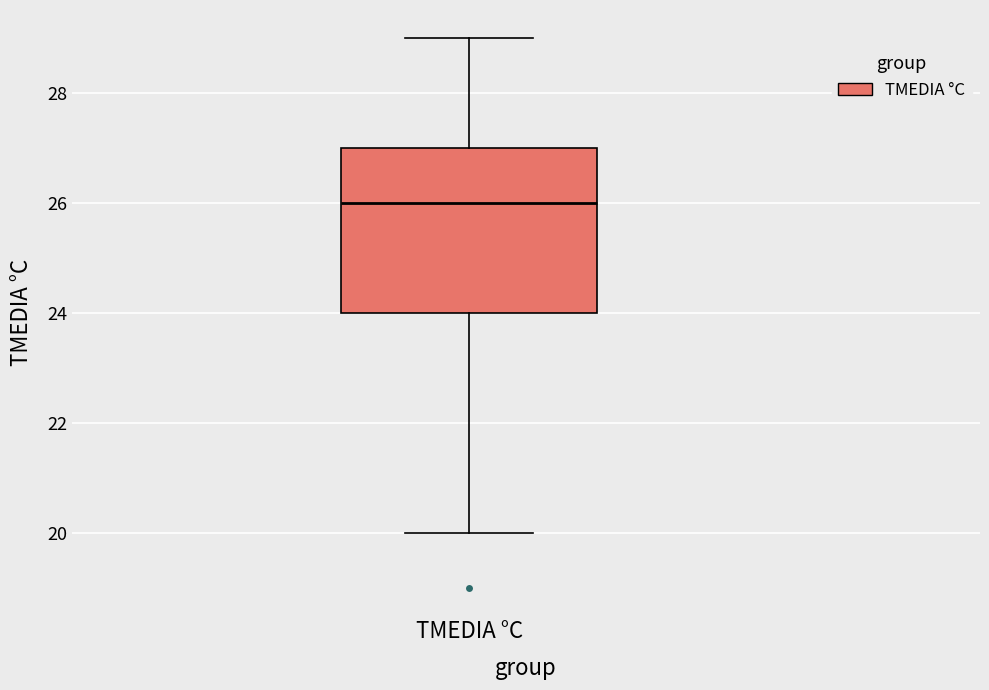

Transcribe this box plot: give where the median line is, the range the box spans, and where the two whiskers end, as read against the y-axis. The values are not printed on the chart, so give them approximately, as read against the axis.

median 26, box 24 to 27, whiskers 20 to 29